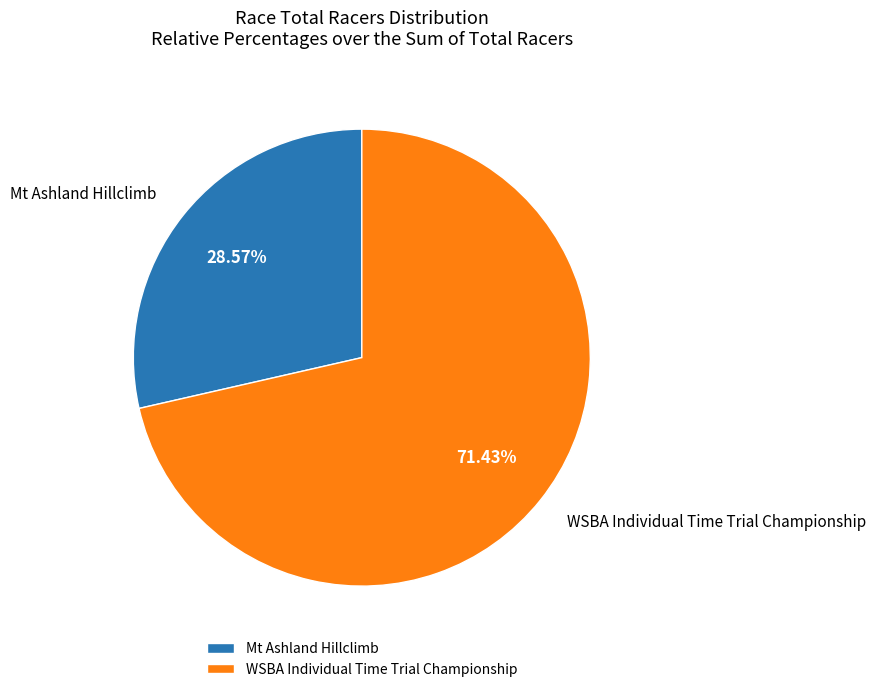

To the nearest percent, what portion does Mt Ashland Hillclimb represent?

29%